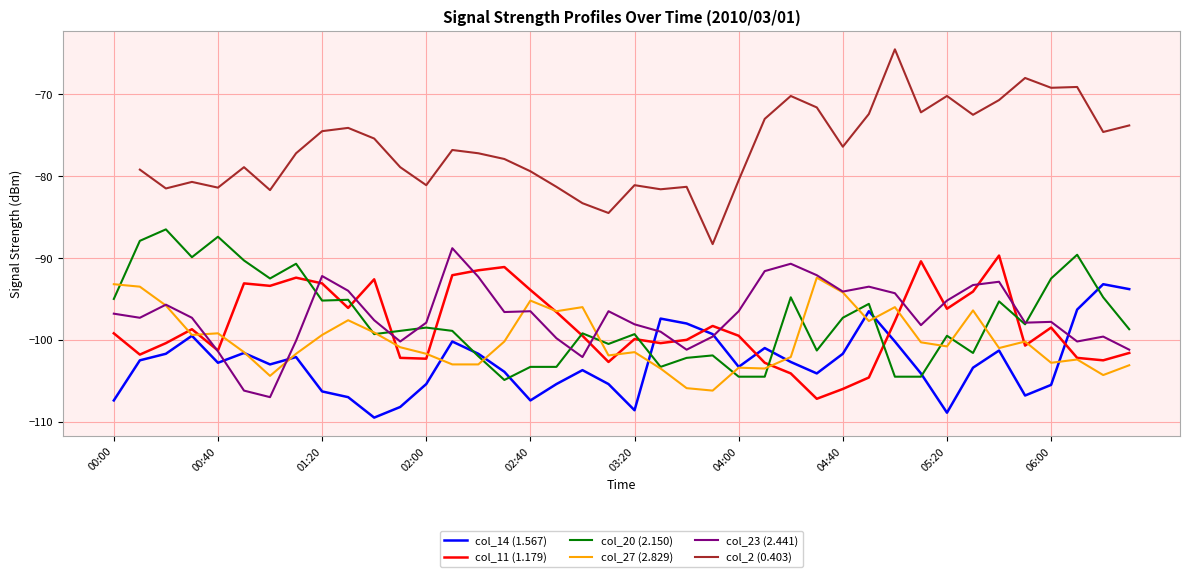

Where does the col_20 (2.150) series first go above -98?

00:00